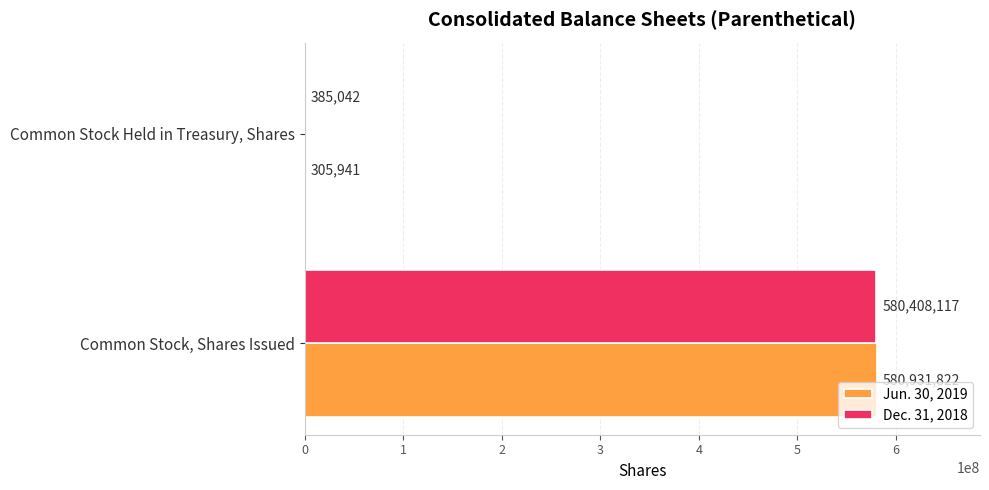

What is the approximate value of Dec. 31, 2018 at Common Stock Held in Treasury, Shares, to the nearest 10?

385040